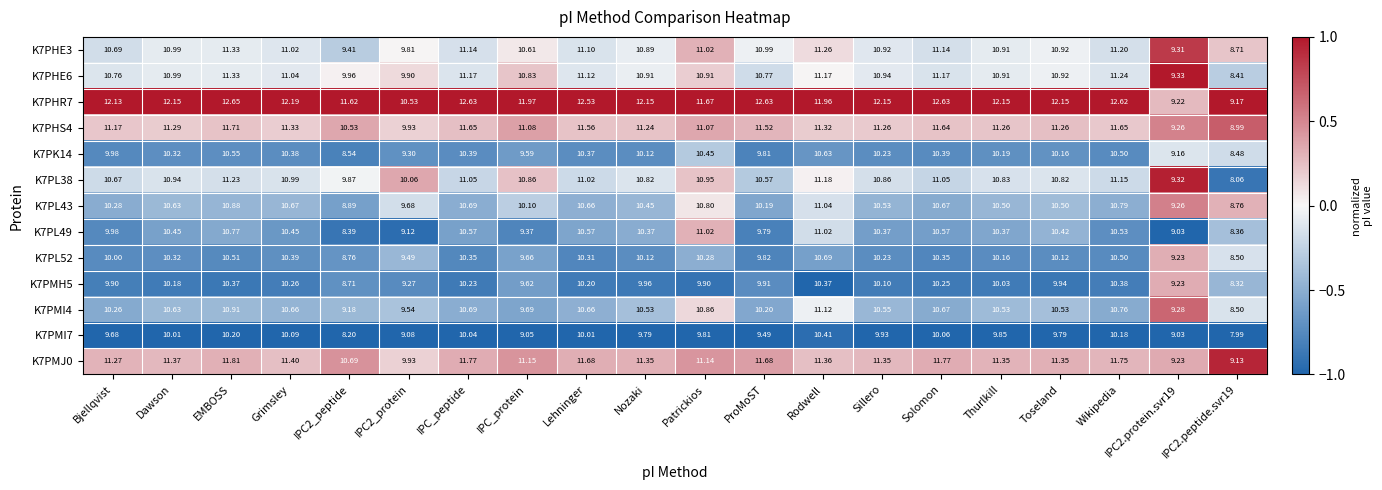

Which series has the largest range (max minus min)?

K7PHR7